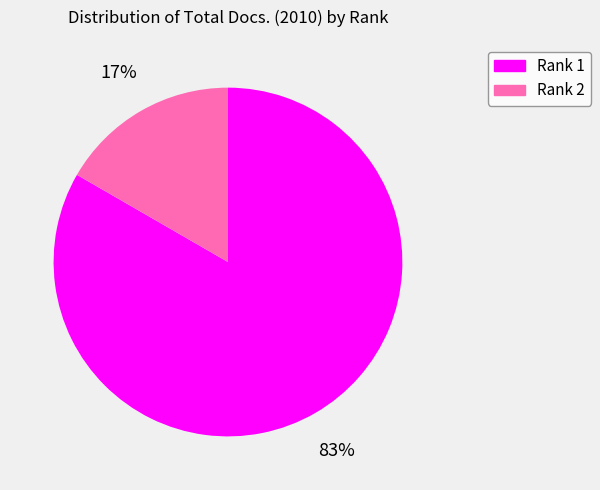

Count the number of slices in the pie.

2